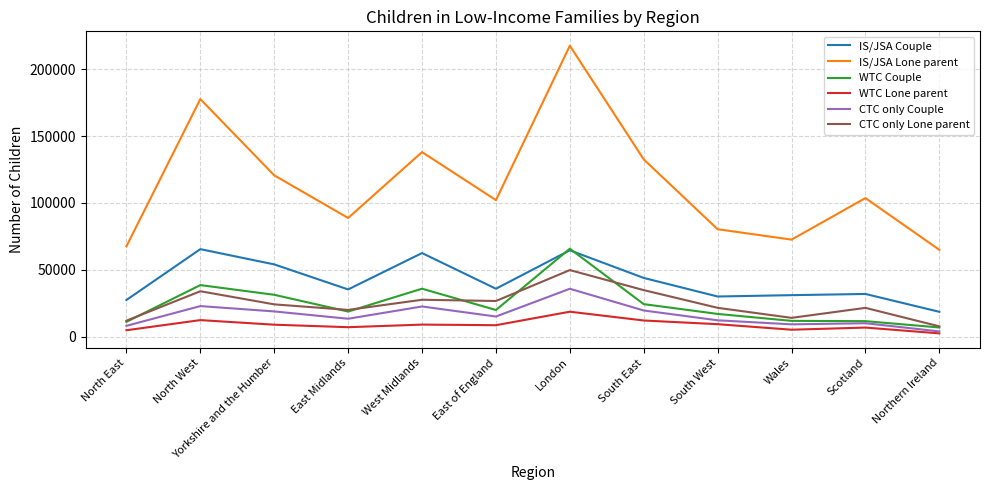

In CTC only Lone parent, how many points are lower than both neighbors (excluding endpoints)?

3